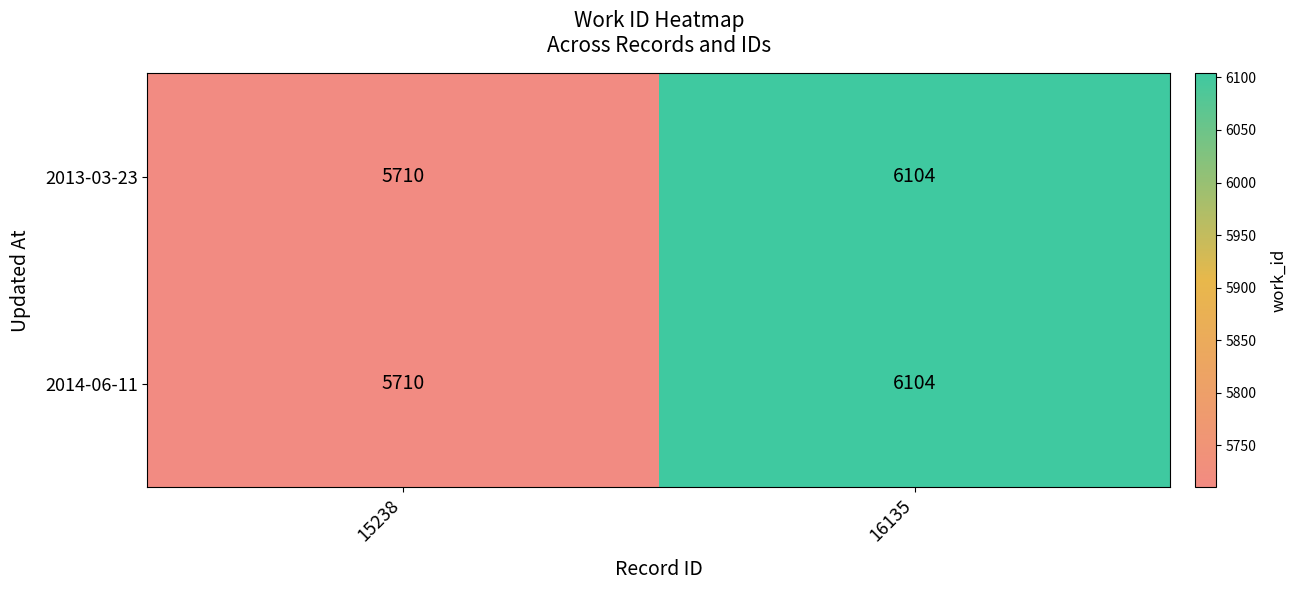

Rank the categories by 2014-06-11 value from highest to lowest.

16135, 15238